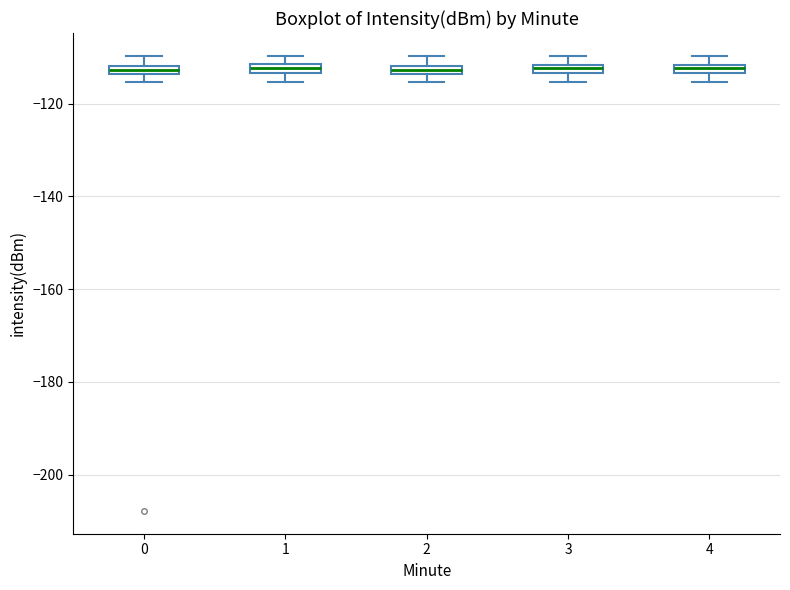

Where is the lower edge of the box at x = 1 on the y-axis? The values are not printed on the chart, so give them approximately, as read against the axis.

-114